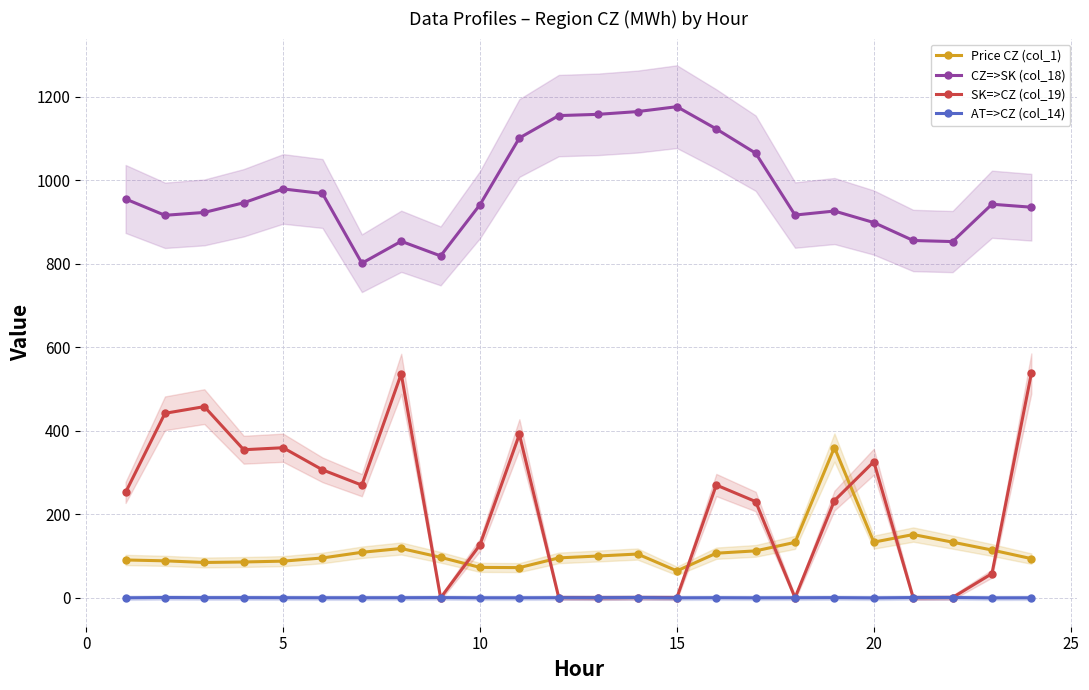

True or false: Price CZ (col_1) and SK=>CZ (col_19) intersect in this chart.

True